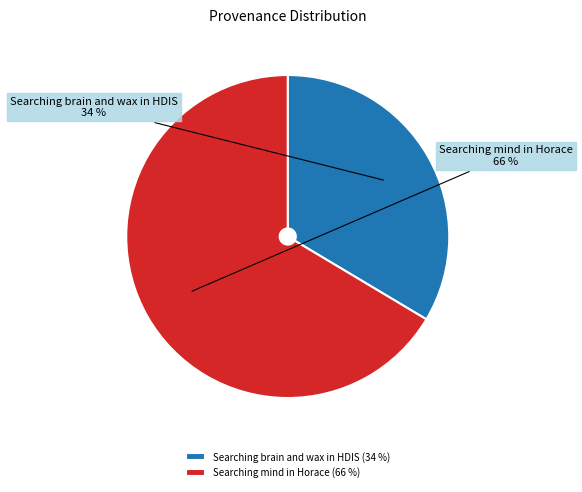

Which category has the smallest portion of the pie?

Searching brain and wax in HDIS